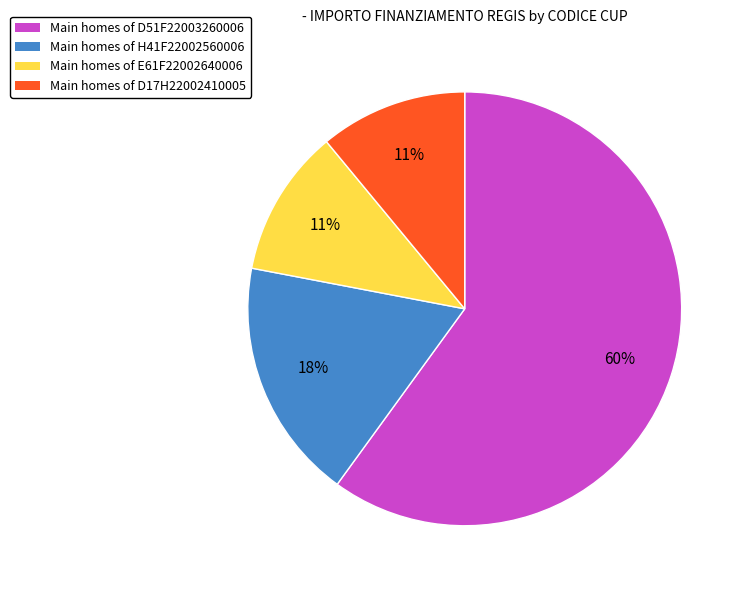

Combined, do Main homes of H41F22002560006 and Main homes of D17H22002410005 account for over 50%?

No